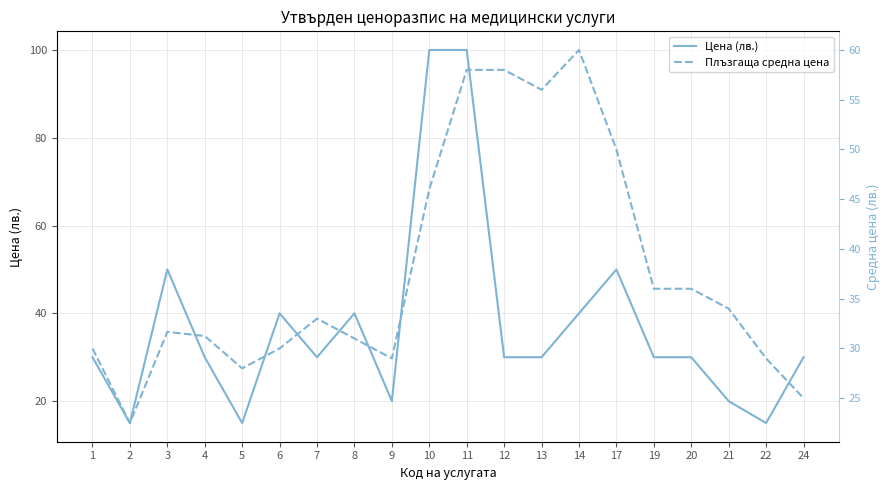

What is the value of the Плъзгаща средна цена point at the 15th from the left?

50.0